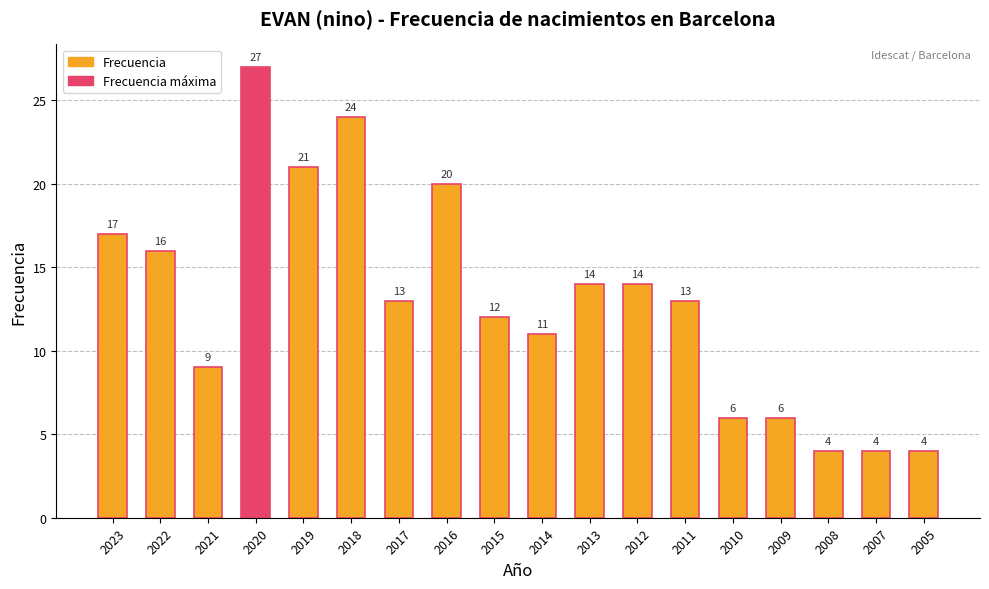

Which label corresponds to the largest value in the chart?

2020